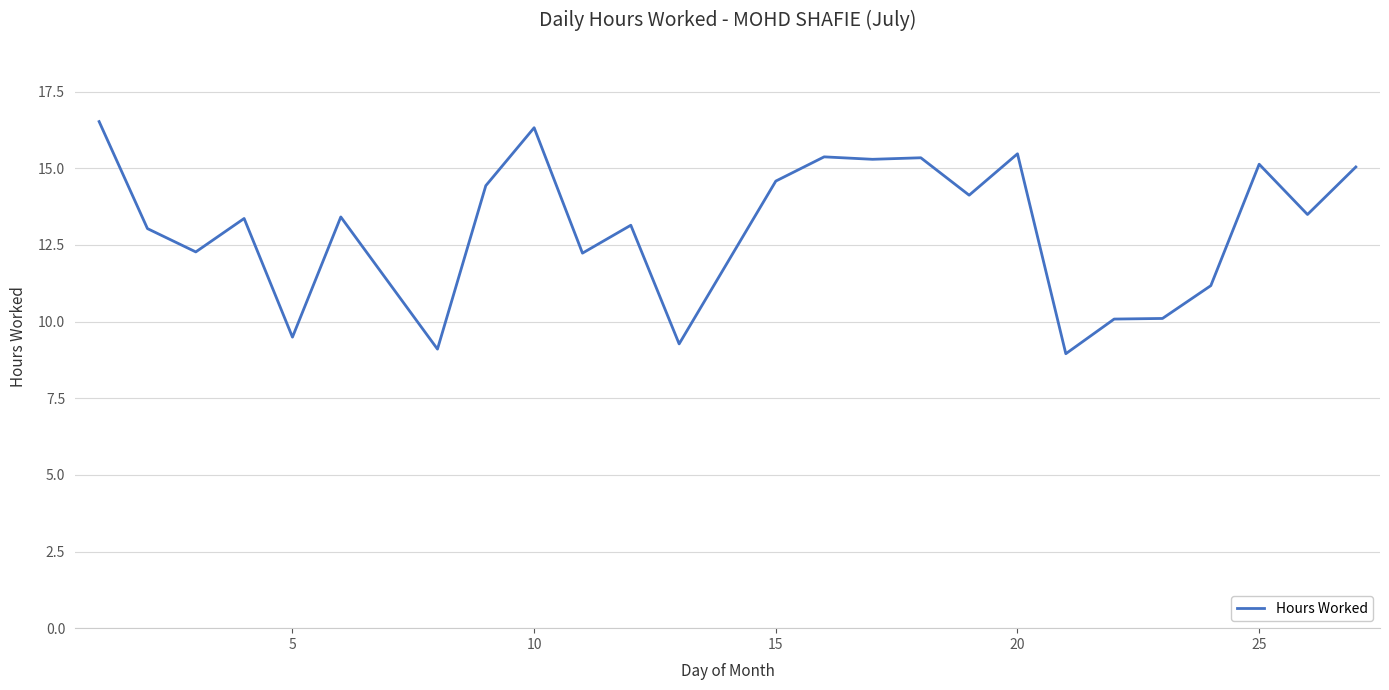

How many lines are shown in the chart?

1